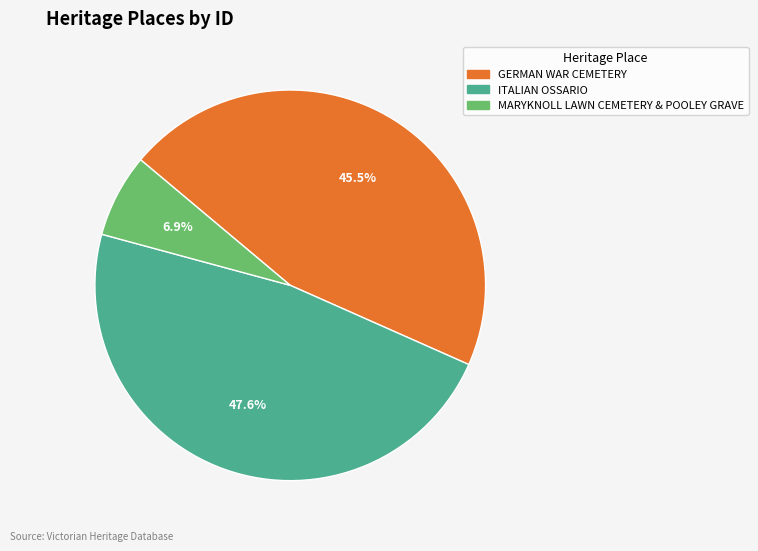

What is the largest slice in the pie chart?

ITALIAN OSSARIO